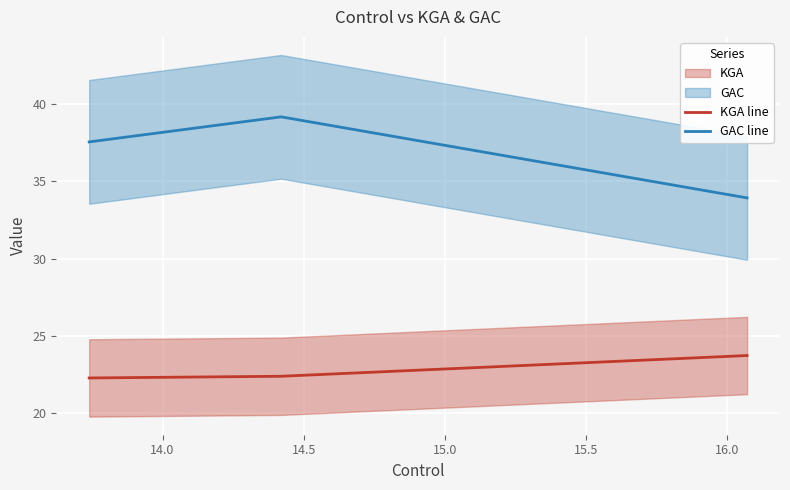

Reading right to left, transcribe all the data shown in this chart.

KGA line: 23.7	22.4	22.3
GAC line: 33.9	39.2	37.5